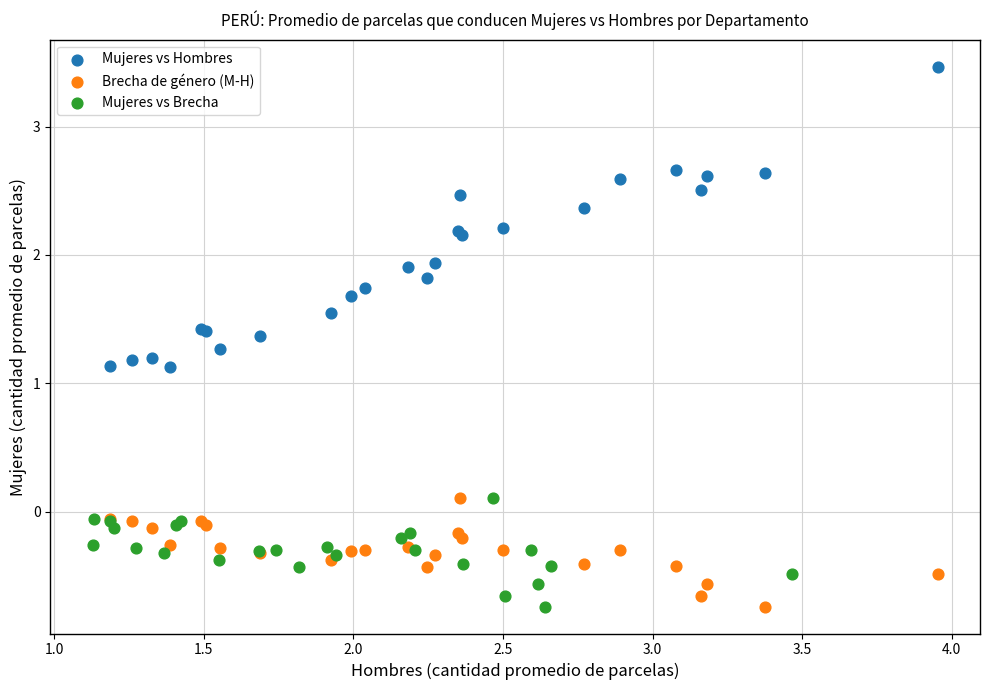

What are all the series names shown in the legend?

Mujeres vs Hombres, Brecha de género (M-H), Mujeres vs Brecha